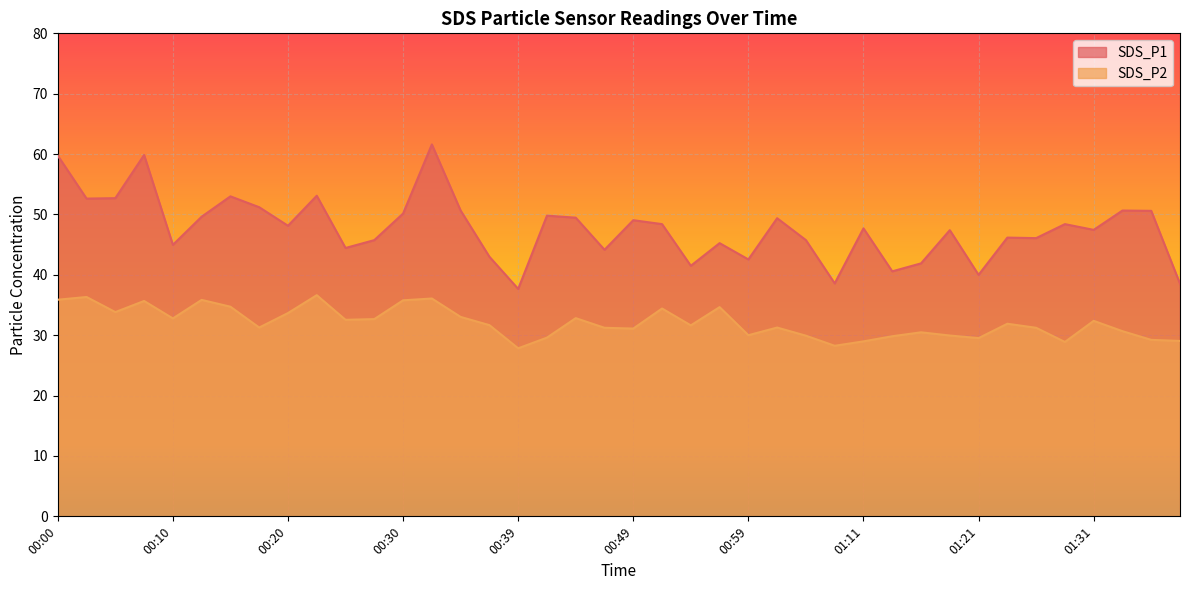

Which category has the highest value across all series?

00:32